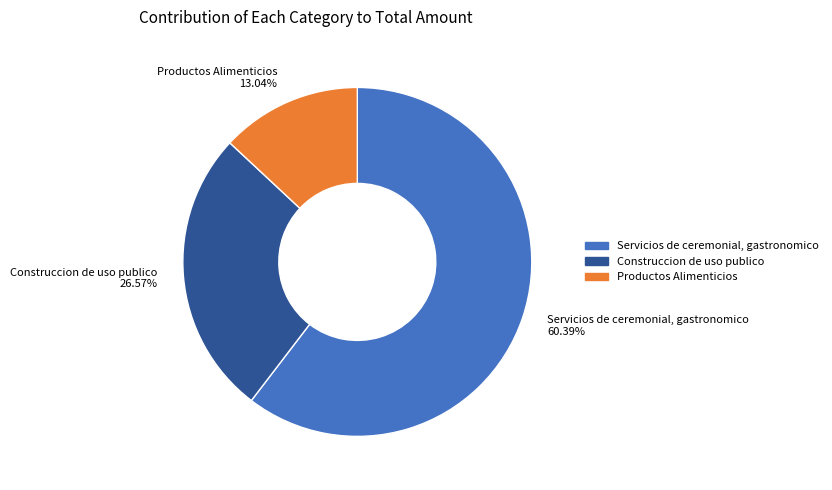

Between Servicios de ceremonial, gastronomico 60.39% and Productos Alimenticios 13.04%, which is larger?

Servicios de ceremonial, gastronomico 60.39%